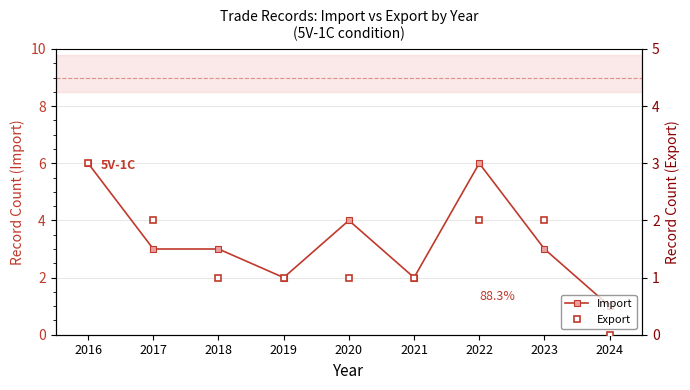

The Import series shows 1 at 2024. True or false?

True